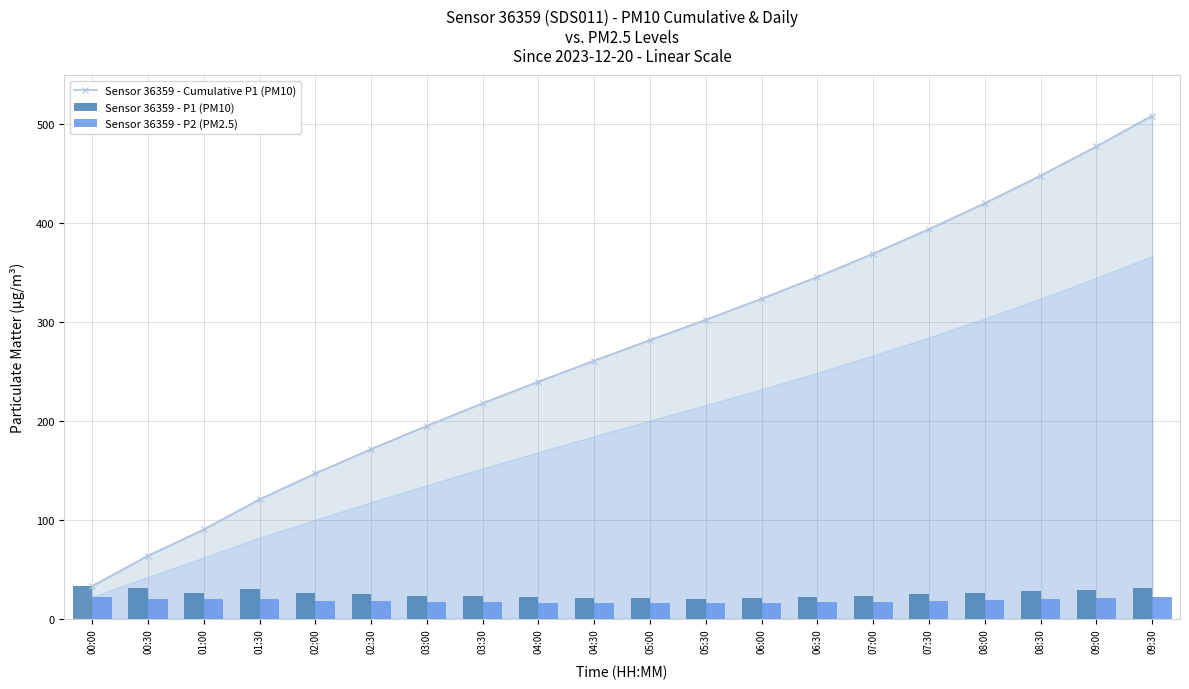

What is the greatest value displayed?

508.8